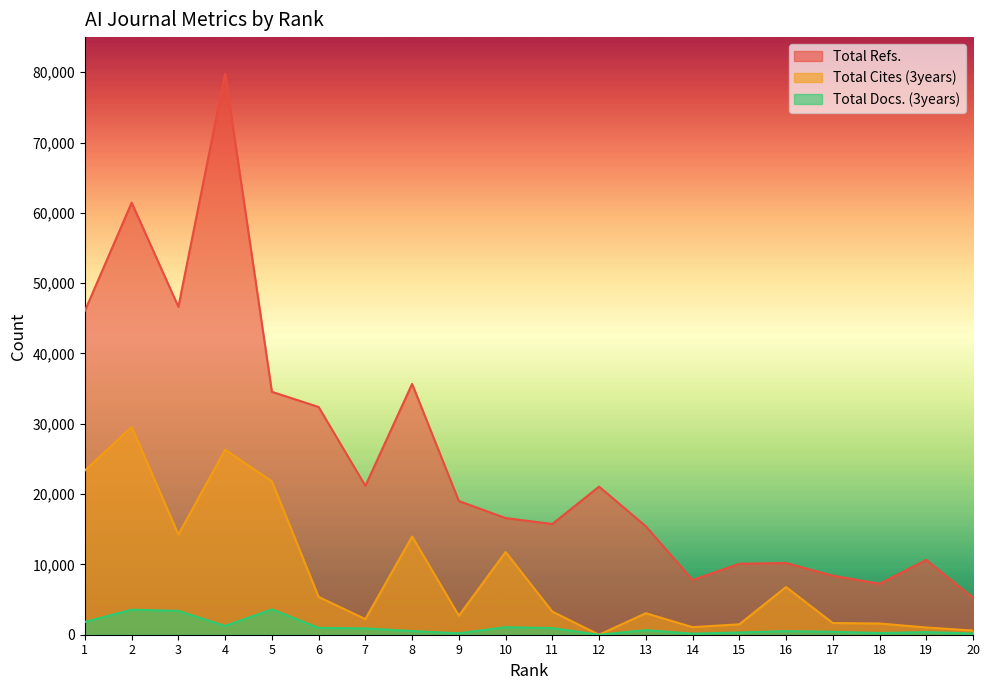

True or false: Total Refs. and Total Docs. (3years) cross at least once.

False